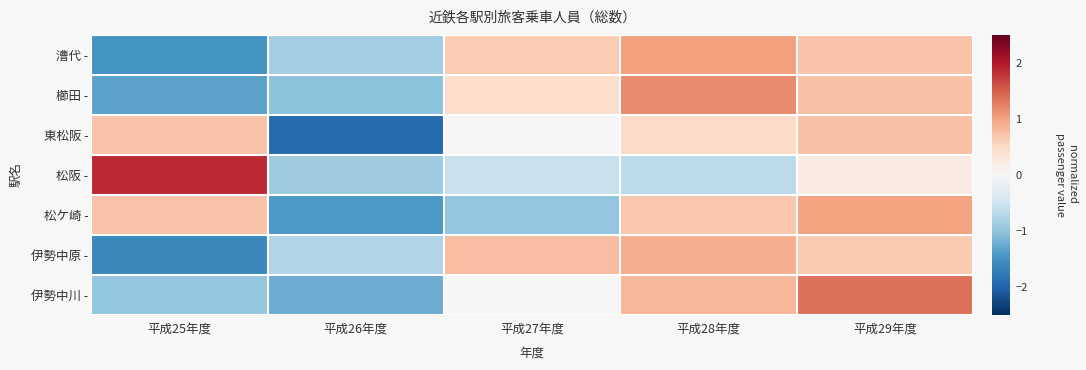

How many series are shown in this chart?

7